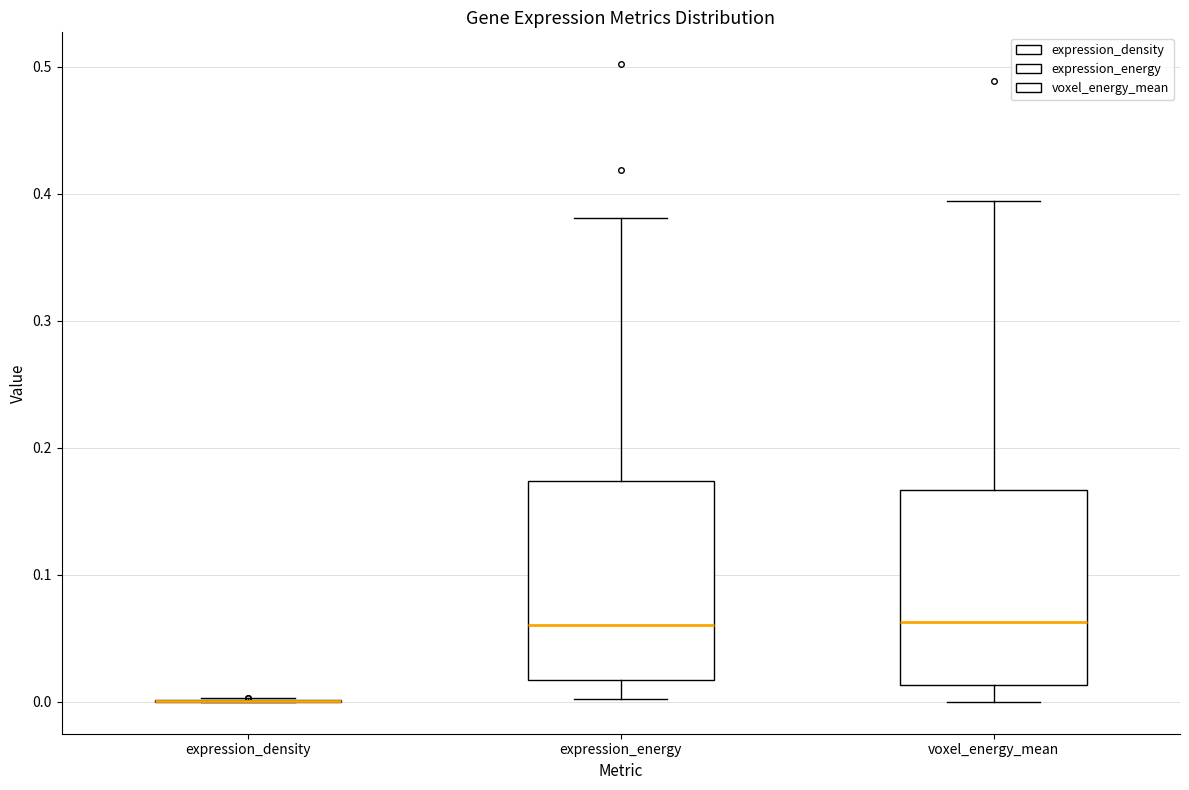

Reading left to right, read every box against the y-axis: the position of its median line, the range the box covers, and the ends of its whiskers. The values are not printed on the chart, so give them approximately, as read against the axis.

expression_density: box collapsed to a line at 0.00, whiskers 0.00 to 0.00
expression_energy: median 0.06, box 0.02 to 0.17, whiskers 0.00 to 0.38
voxel_energy_mean: median 0.06, box 0.01 to 0.17, whiskers 0.00 to 0.39